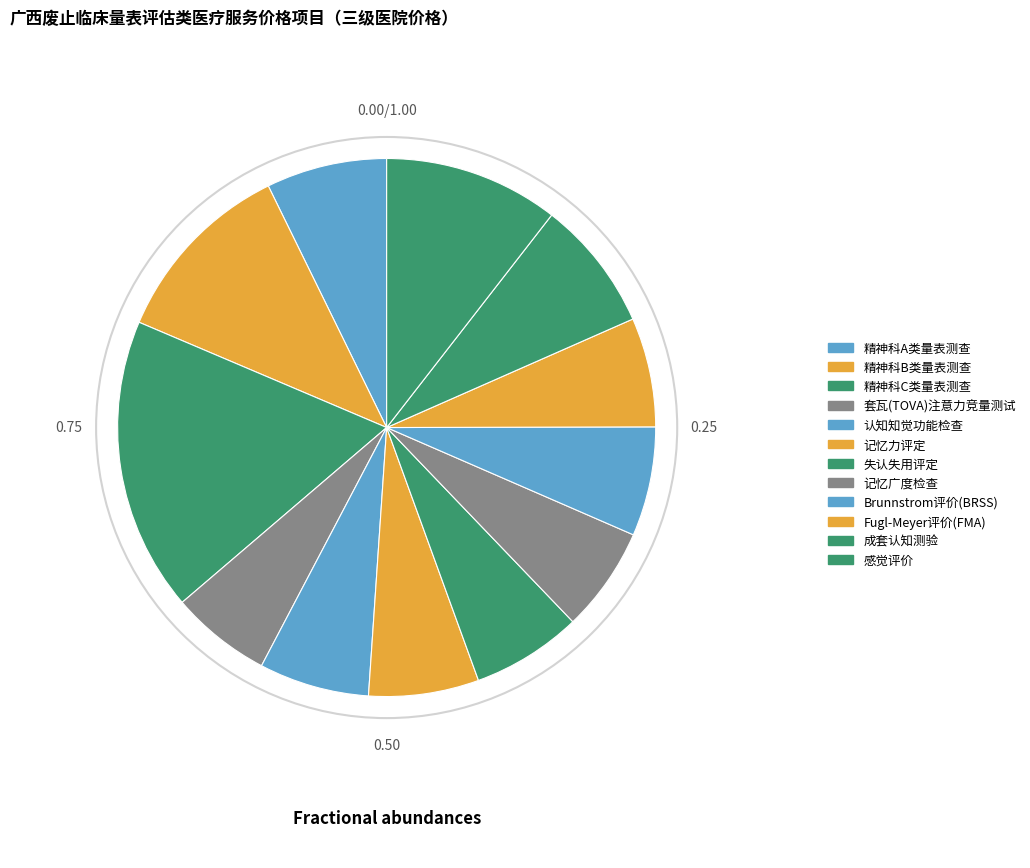

Count the number of slices in the pie.

12